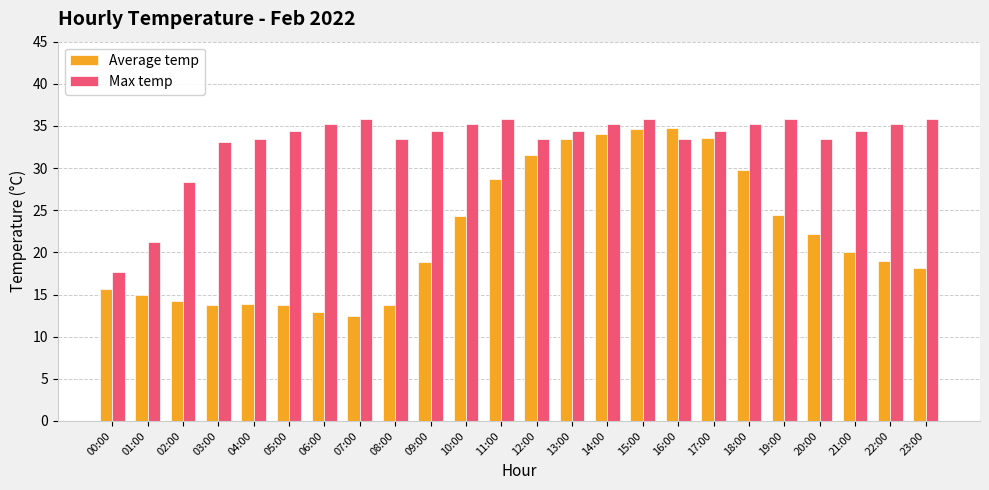

True or false: Average temp has a value of 13.8 at 08:00.

True